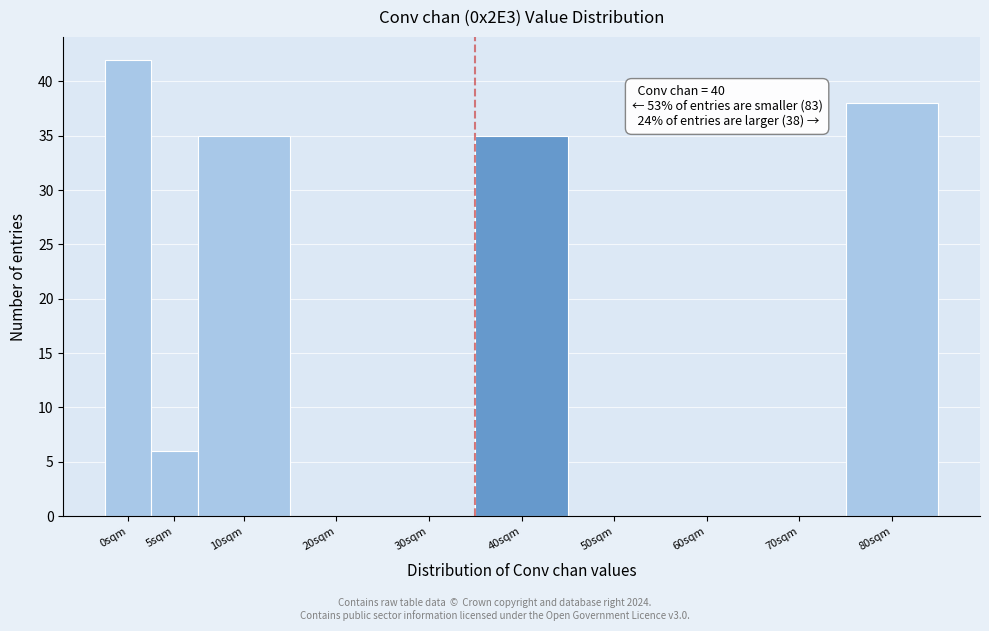

Reading right to left, what are all the values shown in this chart?

80sqm=38	70sqm=0	60sqm=0	50sqm=0	40sqm=35	30sqm=0	20sqm=0	10sqm=35	5sqm=6	0sqm=42